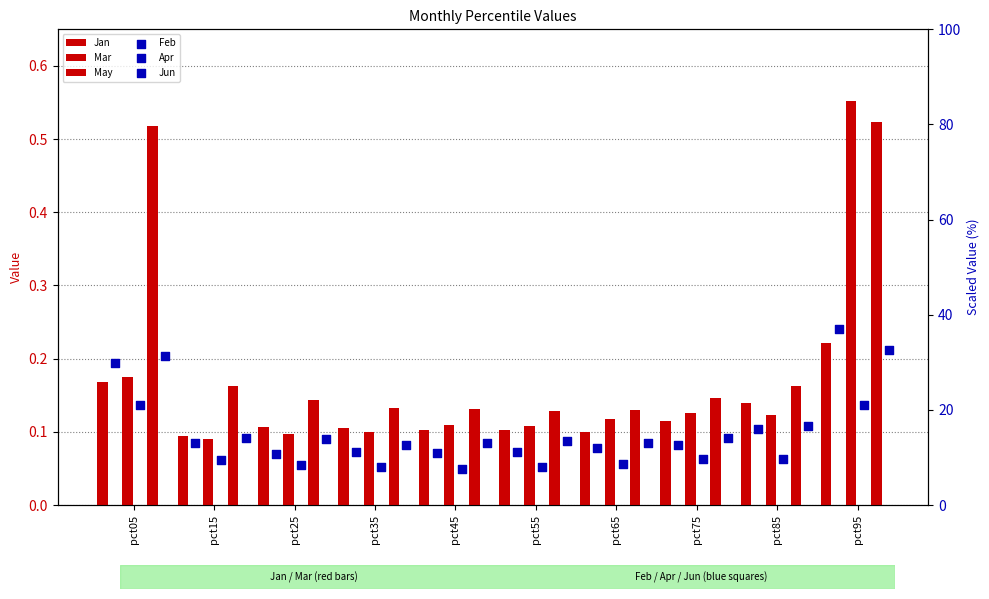

At which category is the sum across all series the highest?

pct95